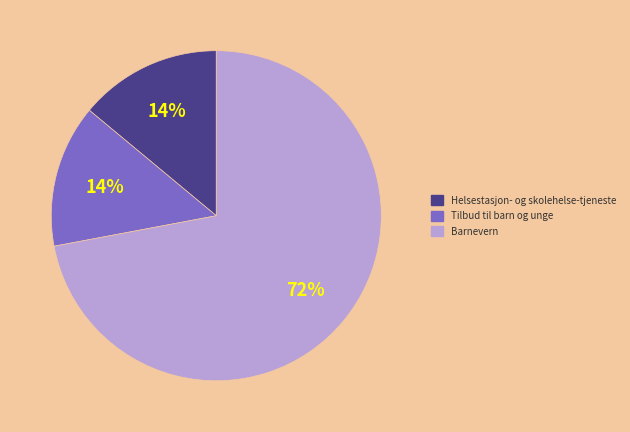

Count the number of slices in the pie.

3